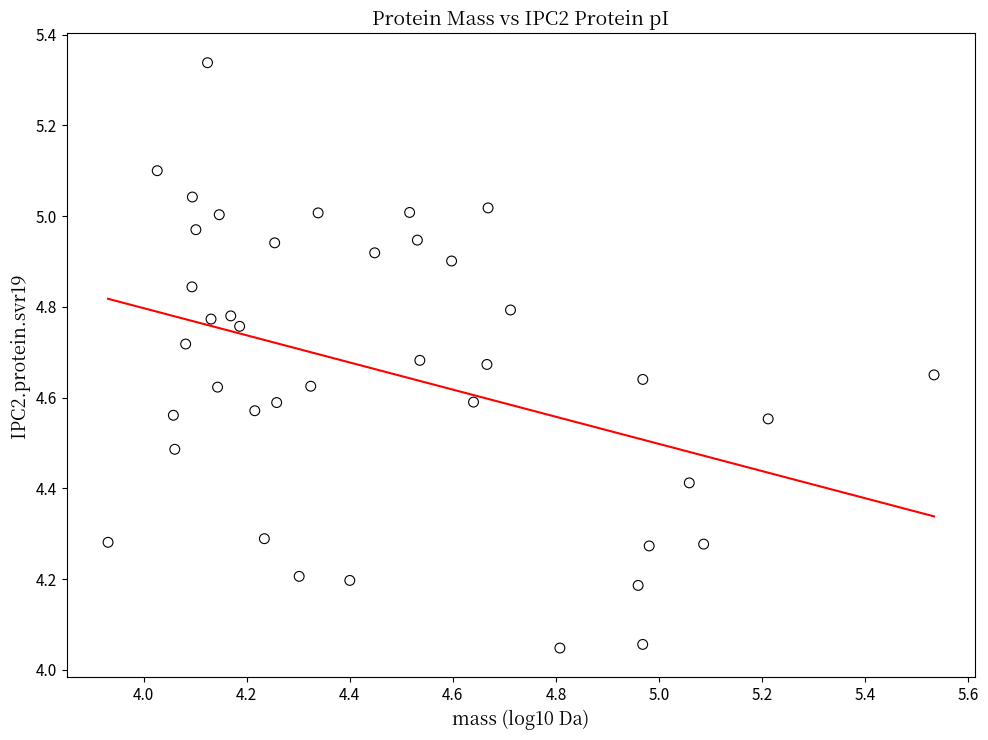

What is the range of Y values (max minus min)?

1.3